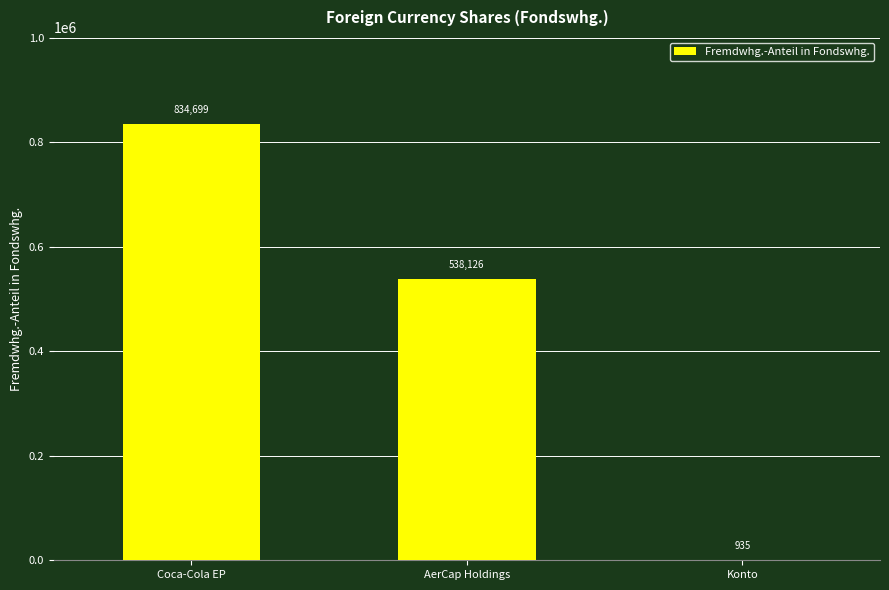

At which label is the value closest to 417816?

AerCap Holdings